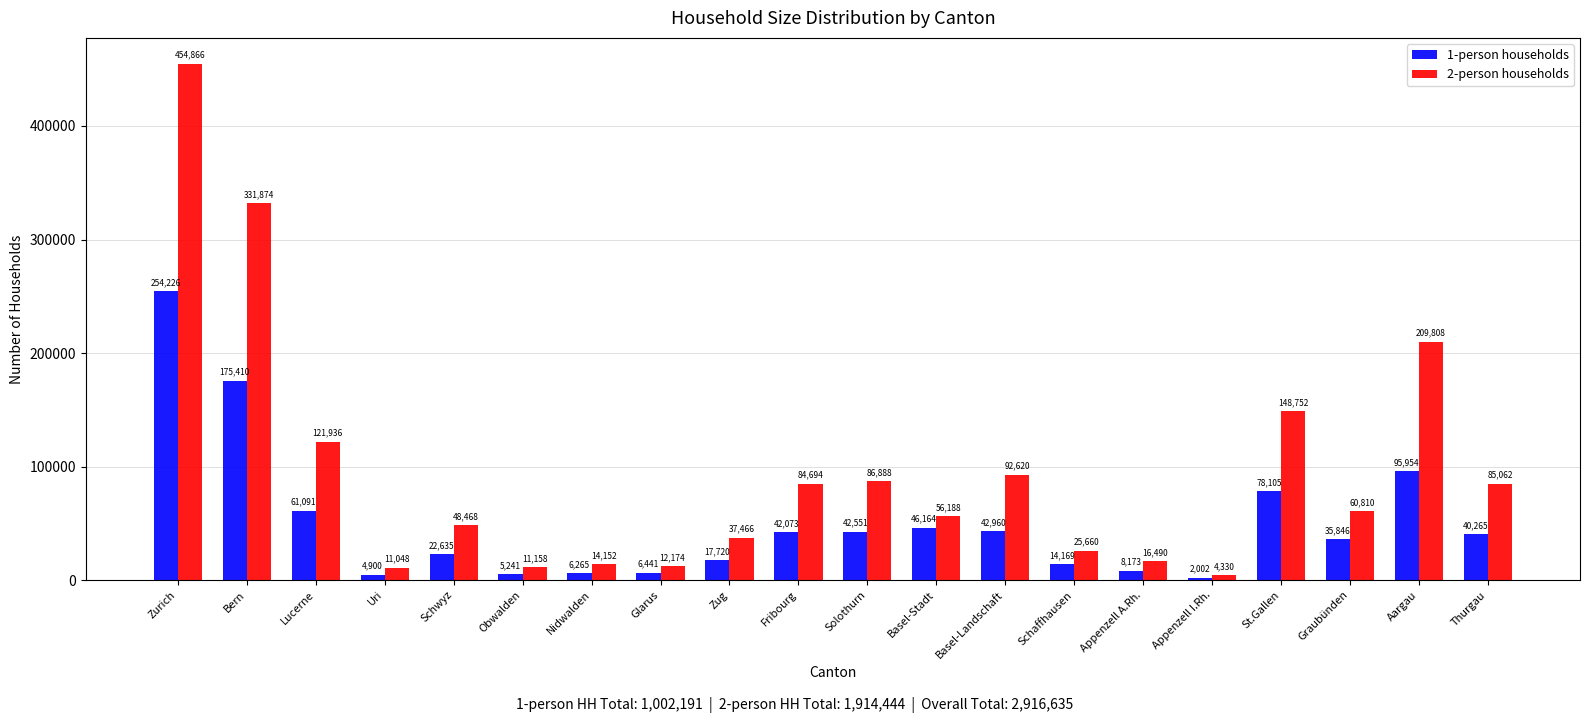

What is the minimum value shown in the chart?

2002